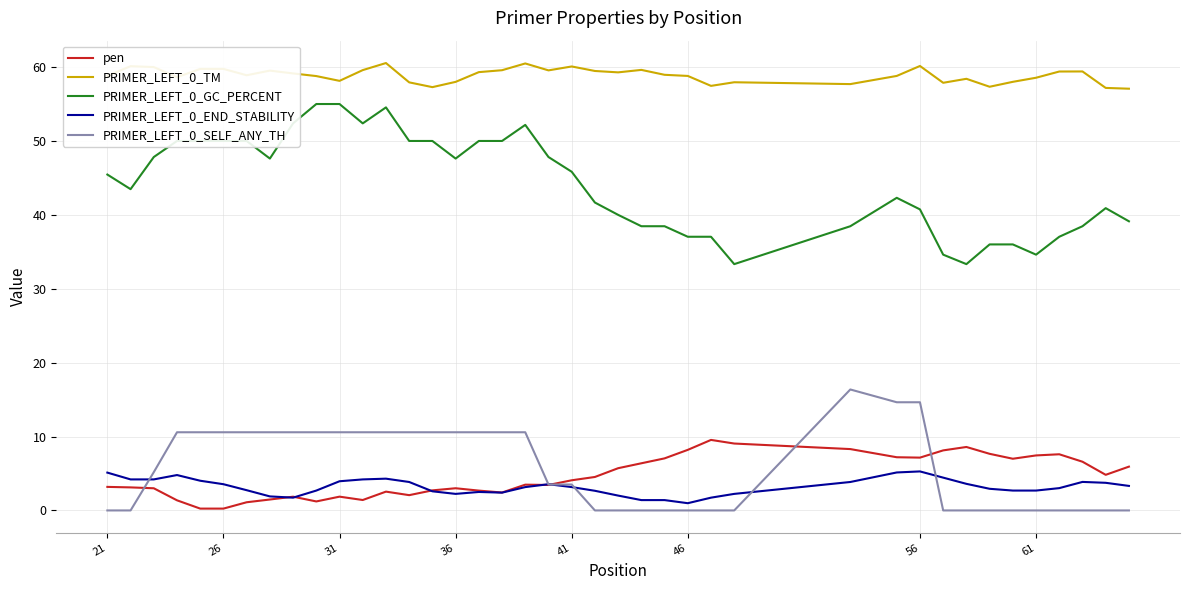

Which series has the widest spread of values?

PRIMER_LEFT_0_GC_PERCENT